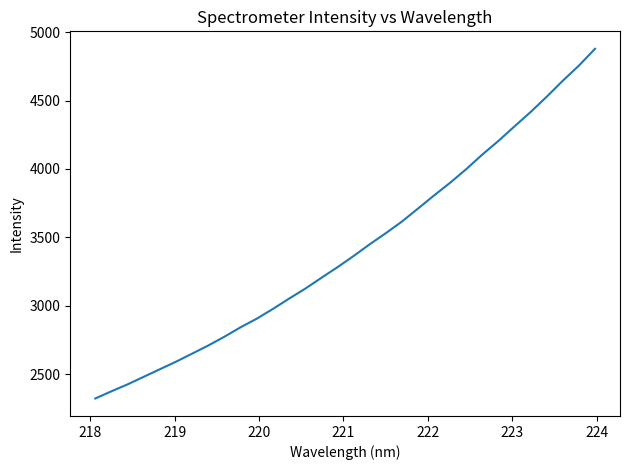

What is the difference between the maximum and second lowest values?

2504.2